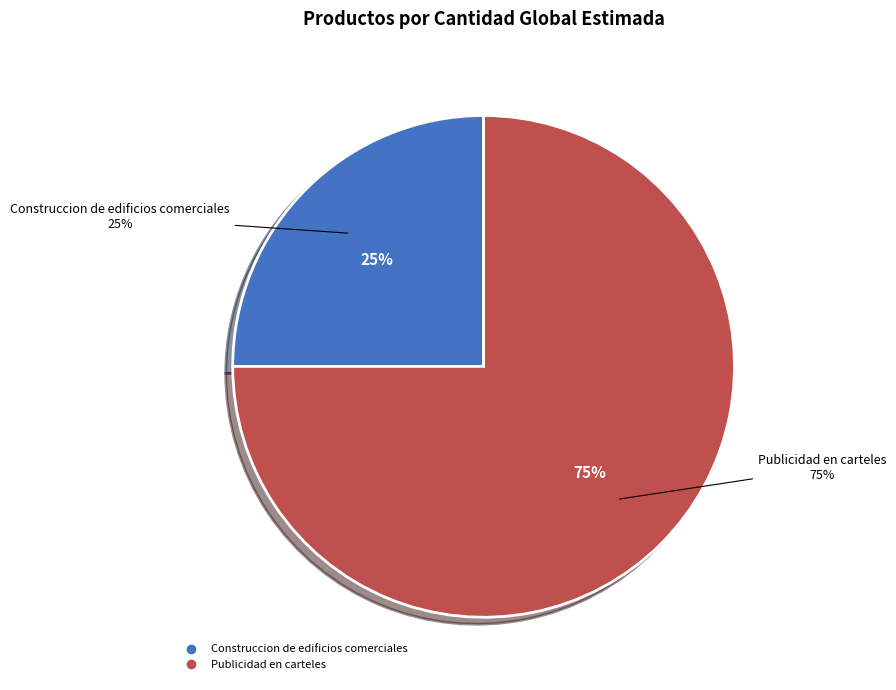

To the nearest percent, what is the average slice percentage?

50%